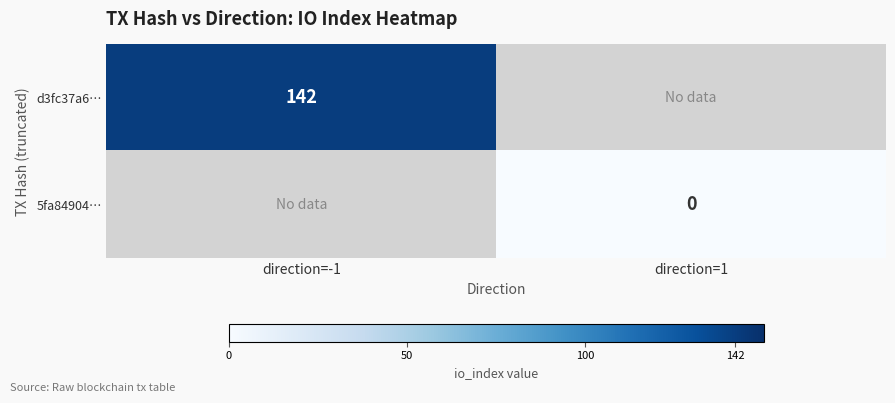

The d3fc37a6… series shows 91 at direction=-1. True or false?

False